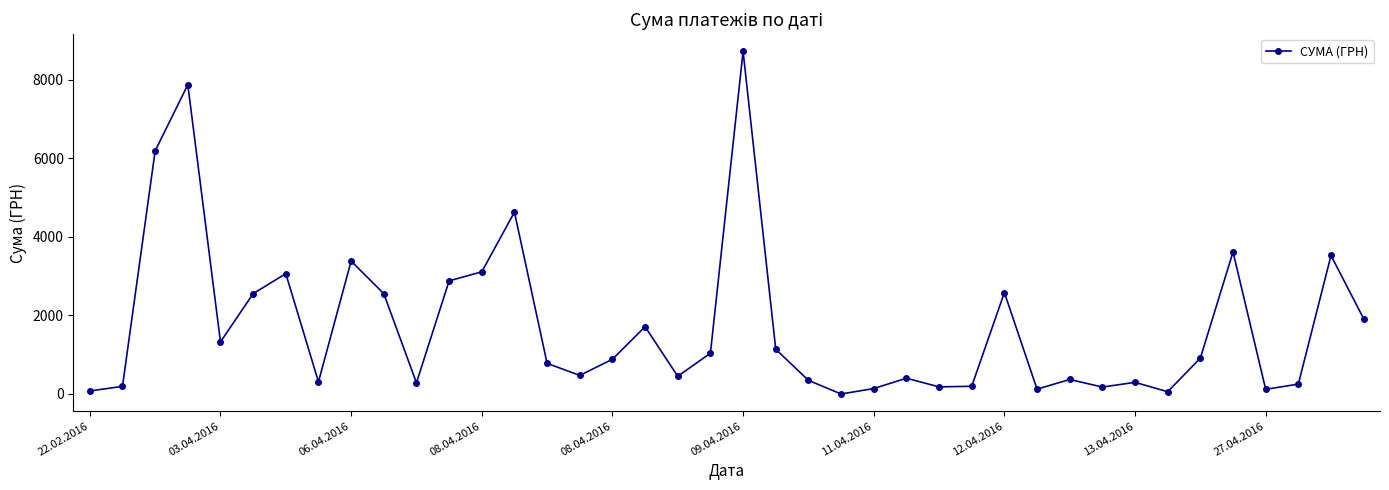

What is the greatest value displayed?

8728.5